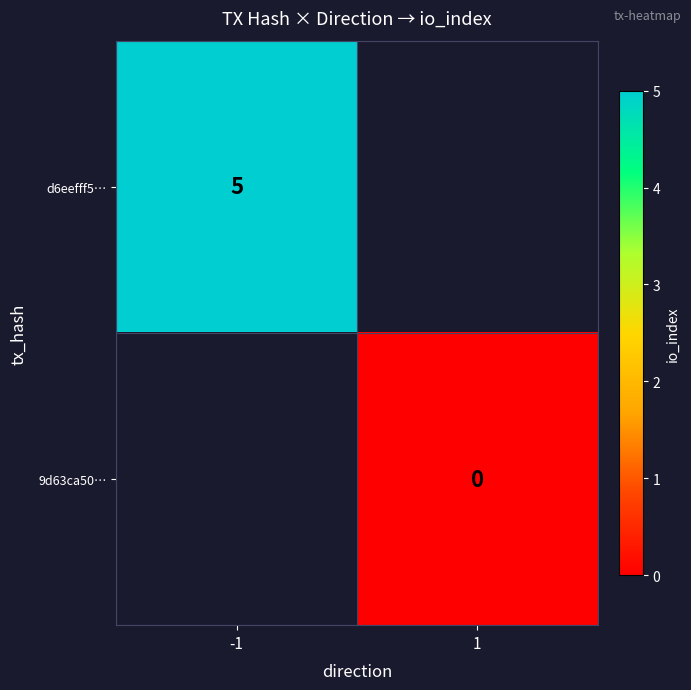

The d6eefff5… series shows 5 at -1. True or false?

True